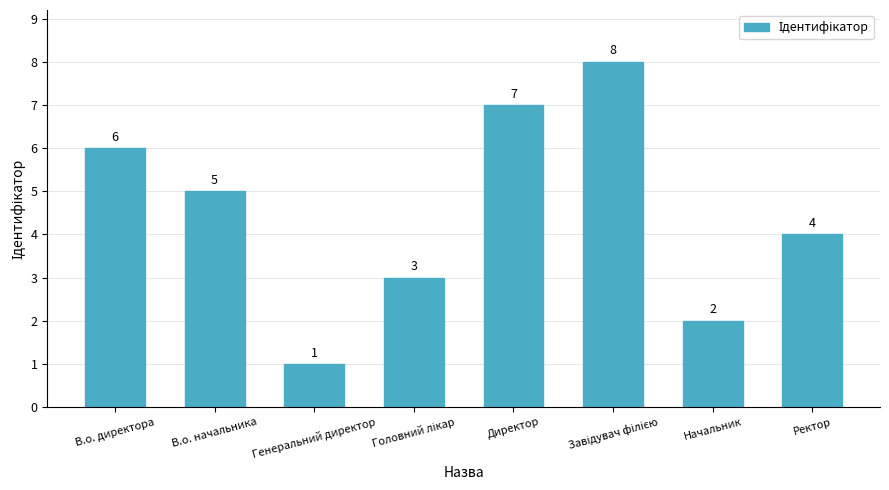

How many values are between 3 and 7?

5